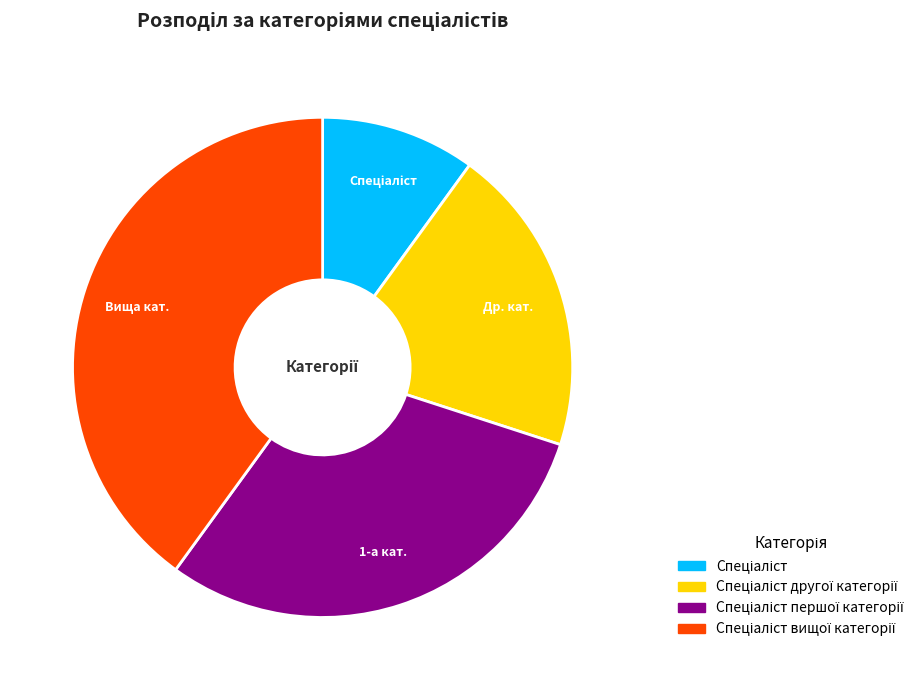

Is there any slice that represents more than half of the pie?

No